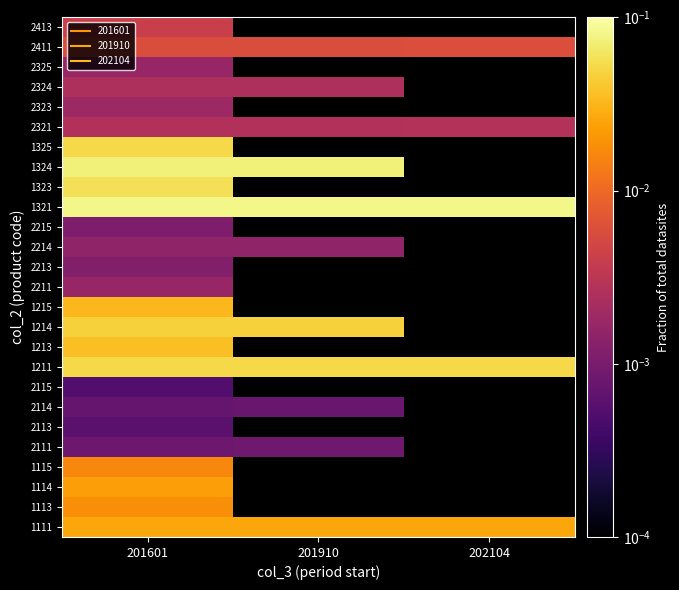

What is the sum of the 1211 values at 201601 and 201910?

0.1